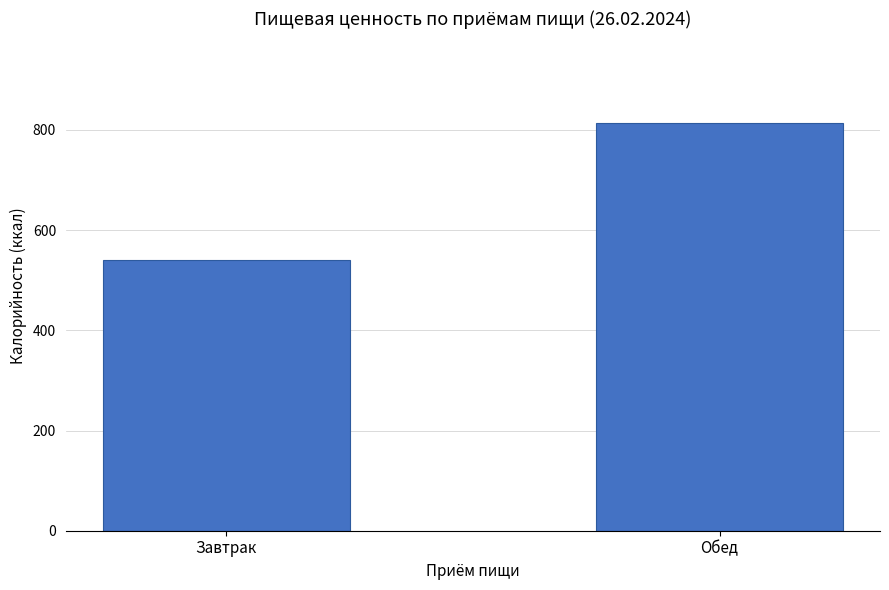

Where is the data nearest to the value 677?

Завтрак